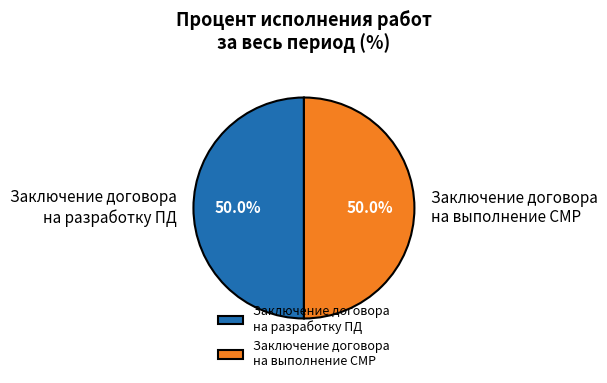

How many slices are in this pie chart?

2